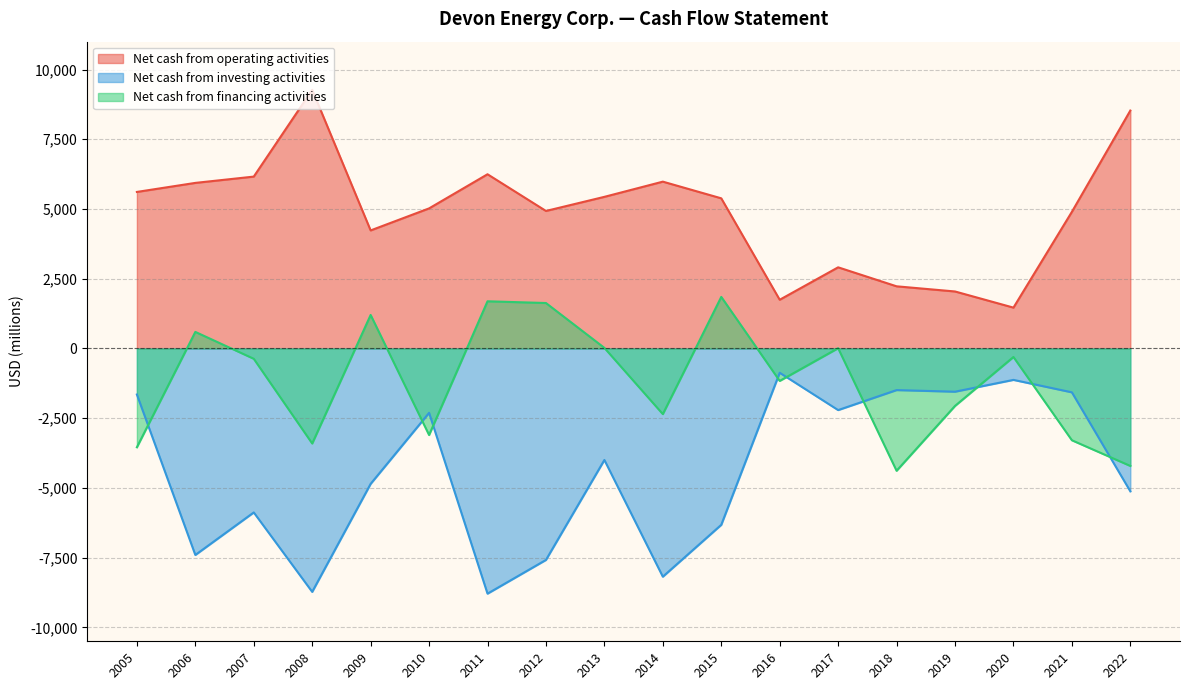

What is the minimum value for Net cash from investing activities?

-8792